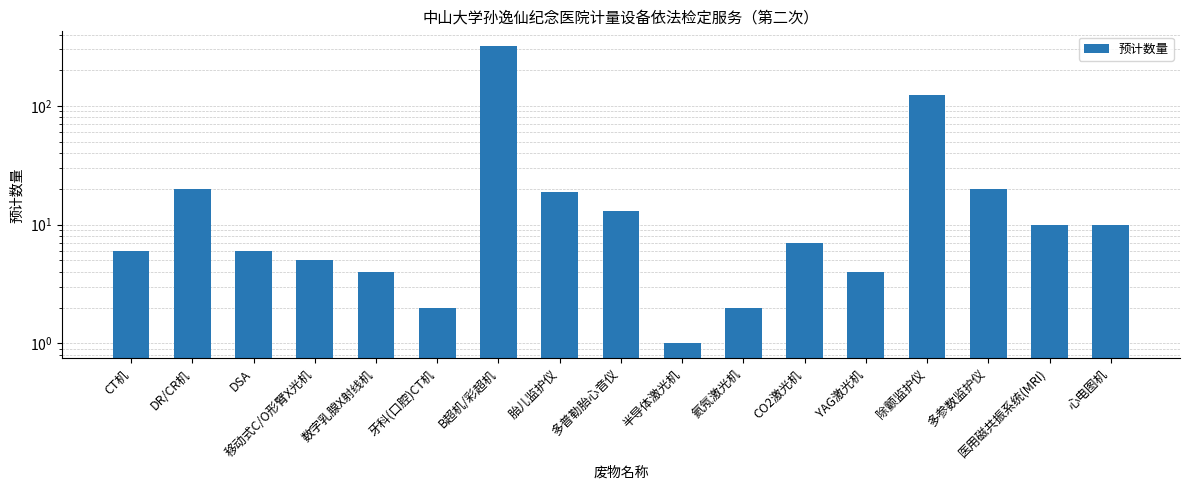

Which has a higher value, CO2激光机 or 移动式C/O形臂X光机?

CO2激光机